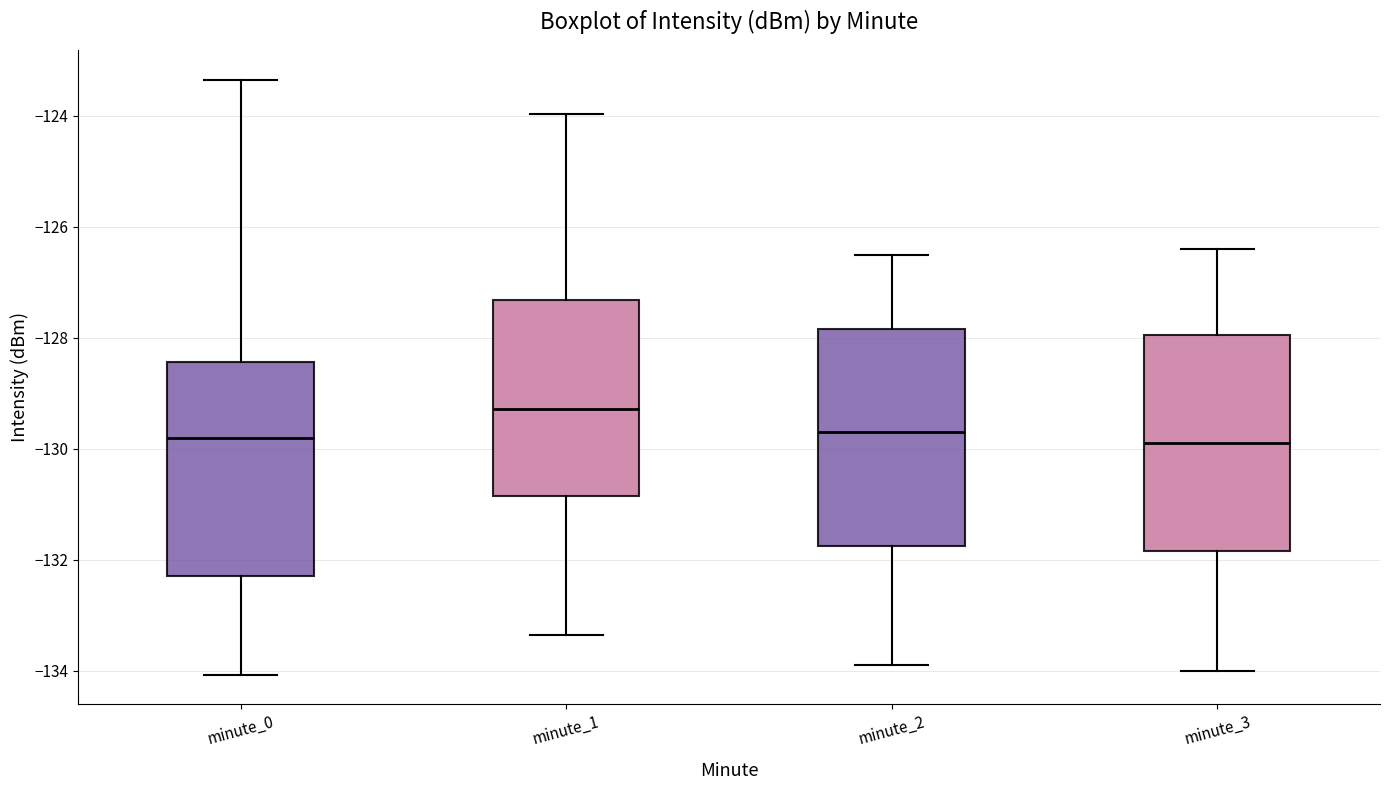

Reading left to right, transcribe this box plot: for each box, give where its median line is, the range the box spans, and where its two whiskers end, as read against the y-axis. The values are not printed on the chart, so give them approximately, as read against the axis.

minute_0: median -129.8, box -132.2 to -128.4, whiskers -134.0 to -123.4
minute_1: median -129.2, box -130.8 to -127.4, whiskers -133.4 to -124.0
minute_2: median -129.6, box -131.8 to -127.8, whiskers -133.8 to -126.4
minute_3: median -129.8, box -131.8 to -128.0, whiskers -134.0 to -126.4